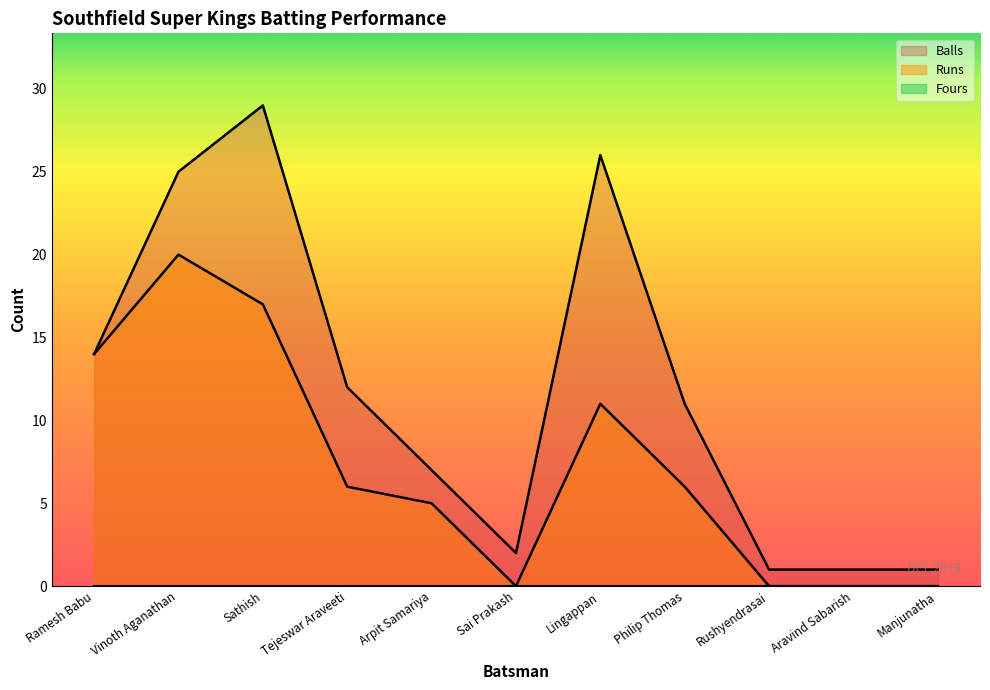

Which series has the largest total across all categories?

Balls